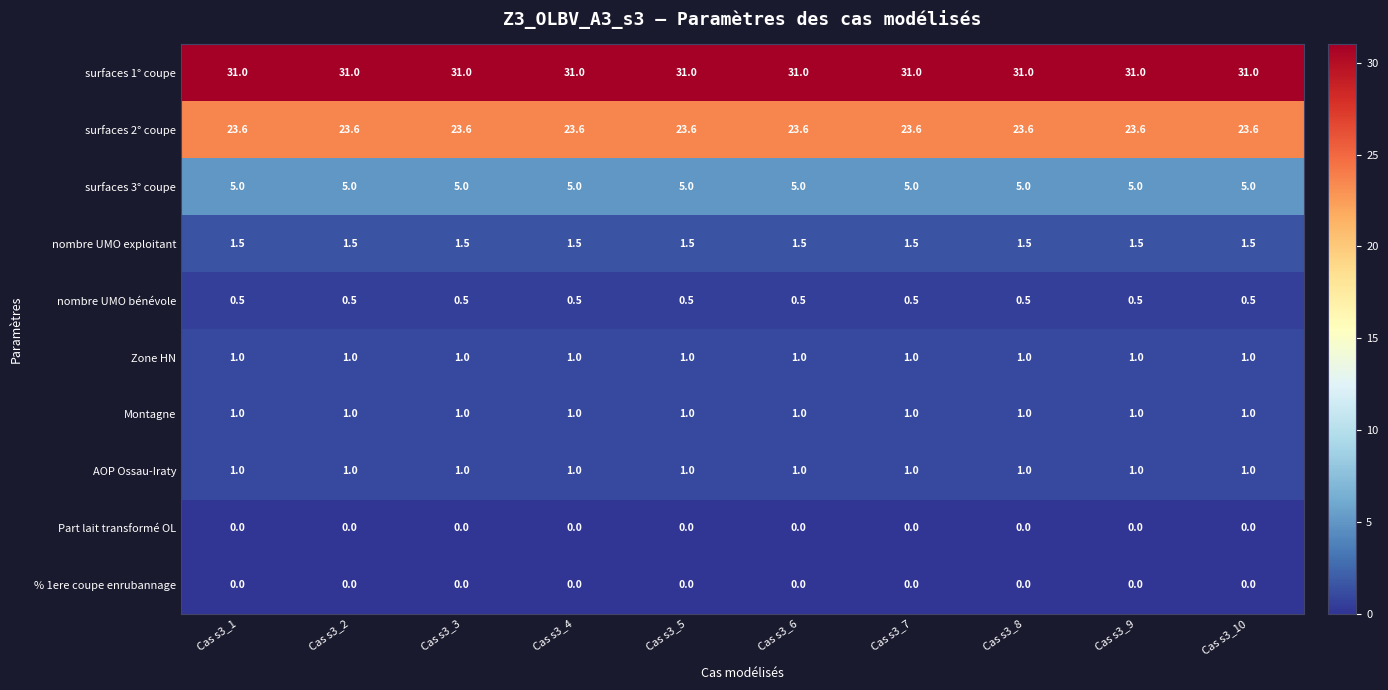

What is the average value of the Zone HN series?

1.0